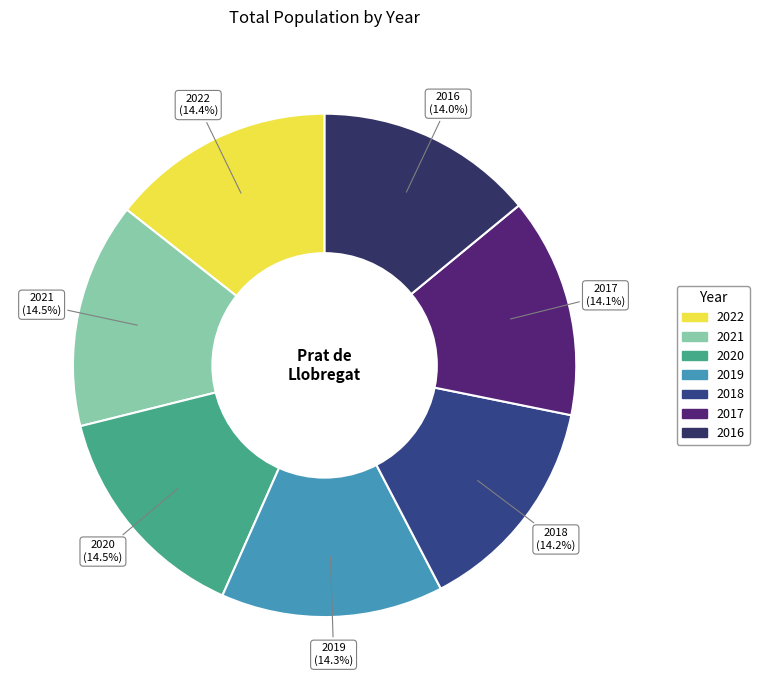

True or false: 2022 accounts for 14% of the total.

True